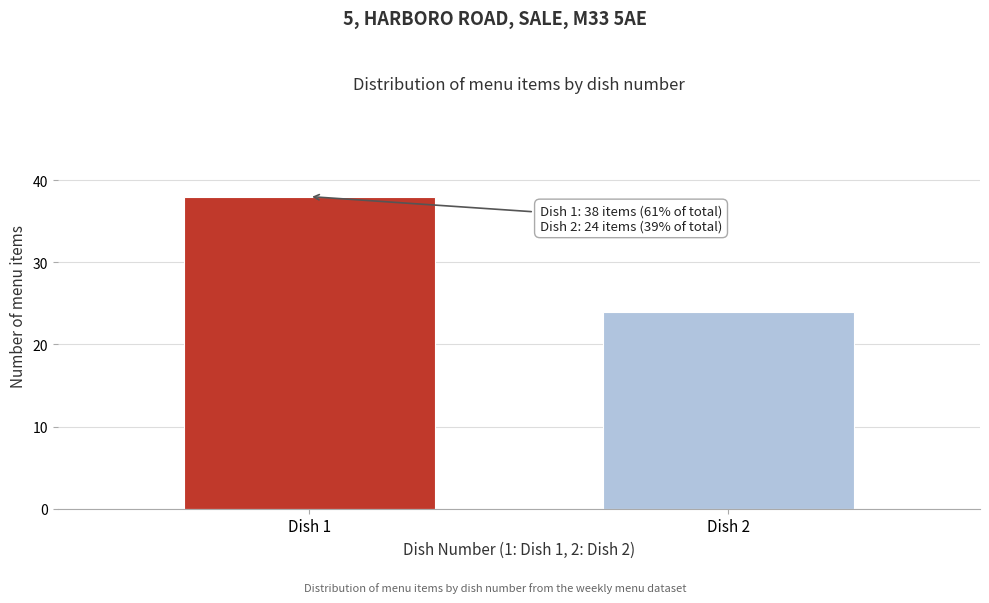

Reading right to left, list all the values displayed in this chart.

24	38